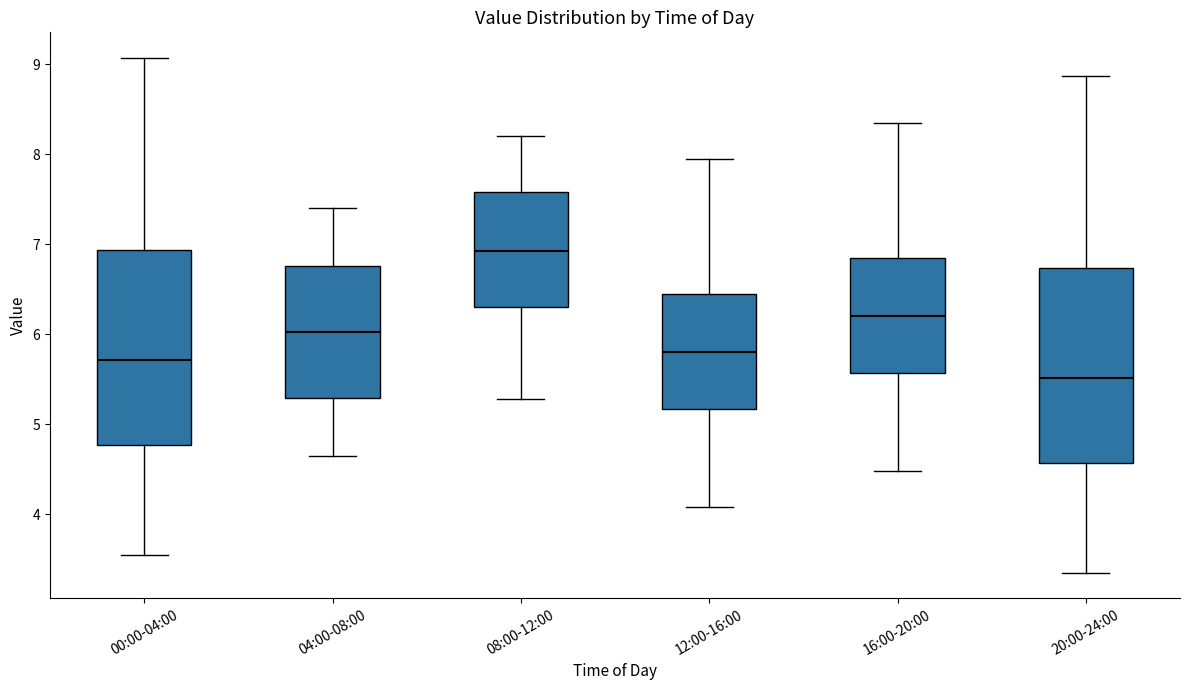

Reading left to right, read every box against the y-axis: the position of its median line, the range the box covers, and the ends of its whiskers. The values are not printed on the chart, so give them approximately, as read against the axis.

00:00-04:00: median 5.7, box 4.8 to 6.9, whiskers 3.6 to 9.1
04:00-08:00: median 6.0, box 5.3 to 6.8, whiskers 4.7 to 7.4
08:00-12:00: median 6.9, box 6.3 to 7.6, whiskers 5.3 to 8.2
12:00-16:00: median 5.8, box 5.2 to 6.4, whiskers 4.1 to 8.0
16:00-20:00: median 6.2, box 5.6 to 6.8, whiskers 4.5 to 8.4
20:00-24:00: median 5.5, box 4.6 to 6.7, whiskers 3.4 to 8.9